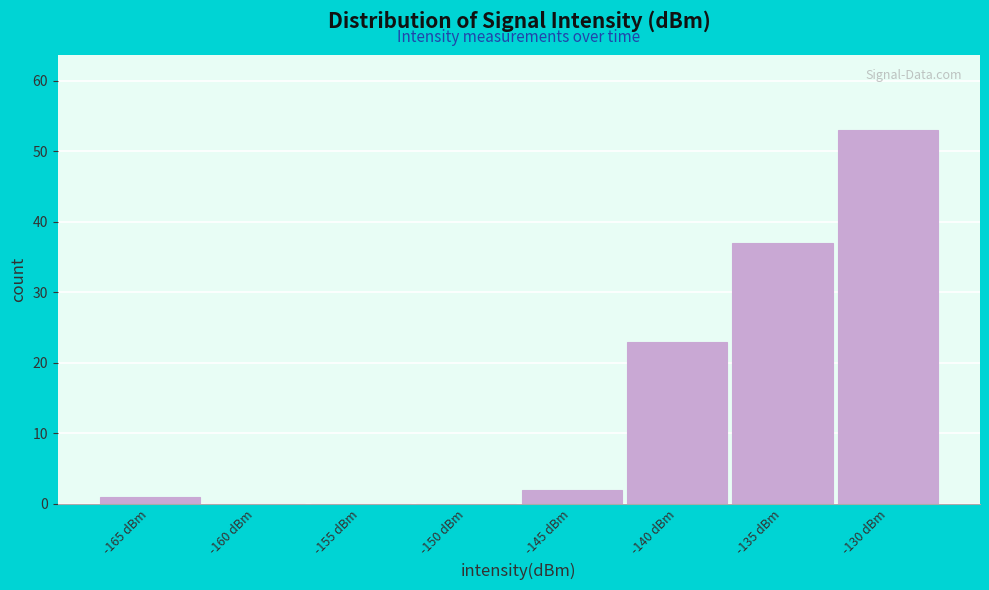

Reading left to right, extract all data points from this chart.

-165 dBm=1	-160 dBm=0	-155 dBm=0	-150 dBm=0	-145 dBm=2	-140 dBm=23	-135 dBm=37	-130 dBm=53